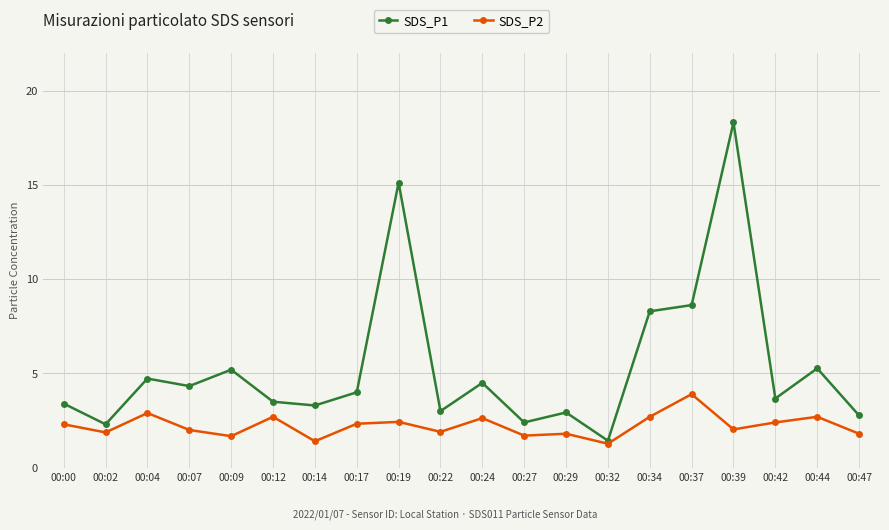

Which series changed the most between 00:27 and 00:42?

SDS_P1